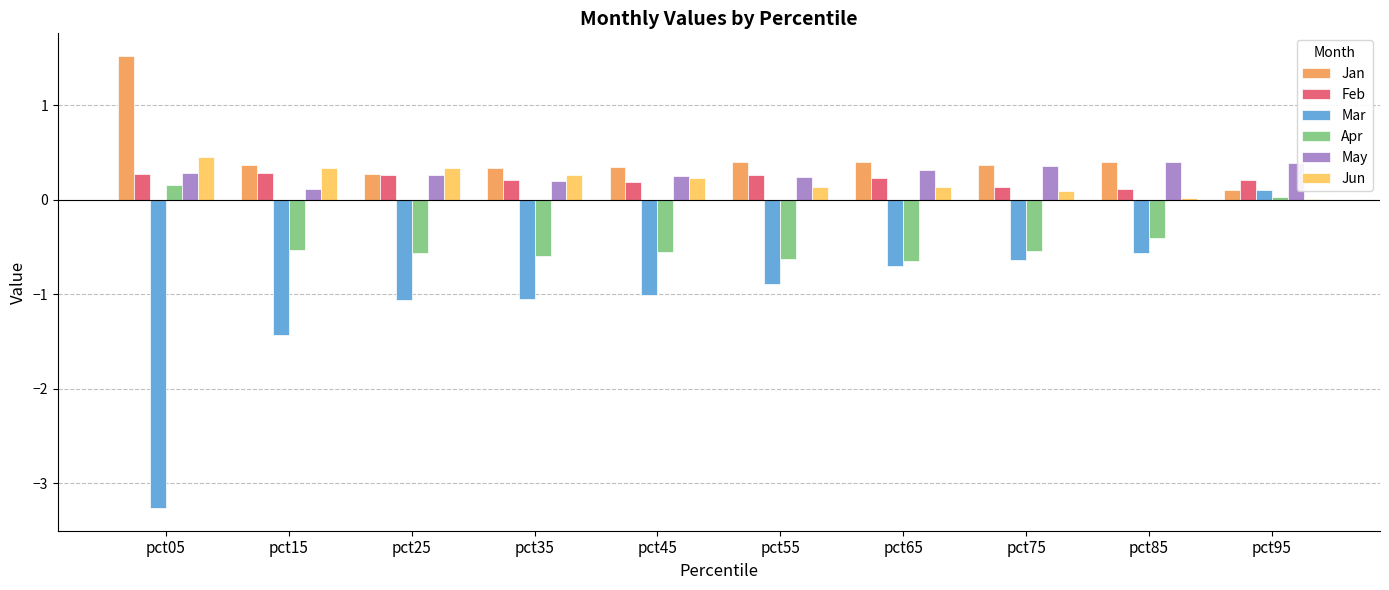

Is it true that May equals 0.4 at pct85?

True